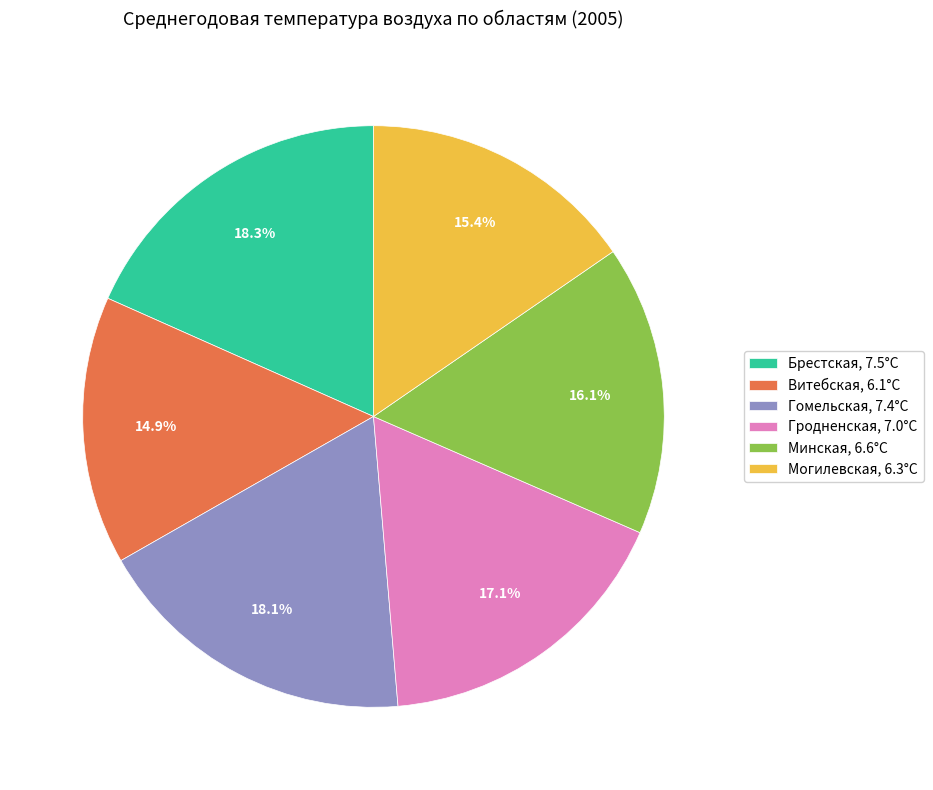

To the nearest percent, what is the difference between the largest and smallest slice percentages?

3%